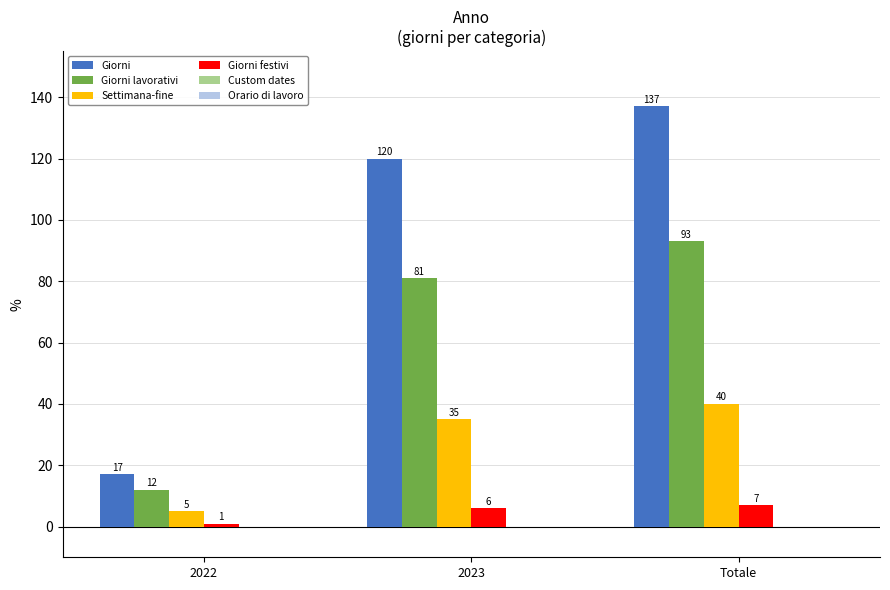

Which series has the widest spread of values?

Giorni